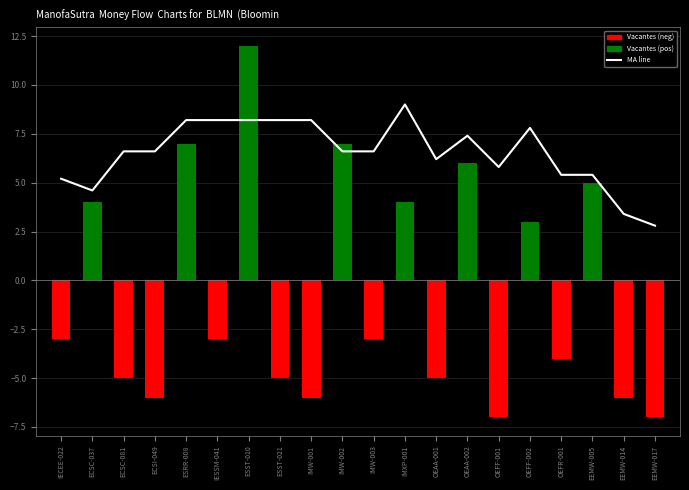

What are all the series names shown in the legend?

MA line, Vacantes